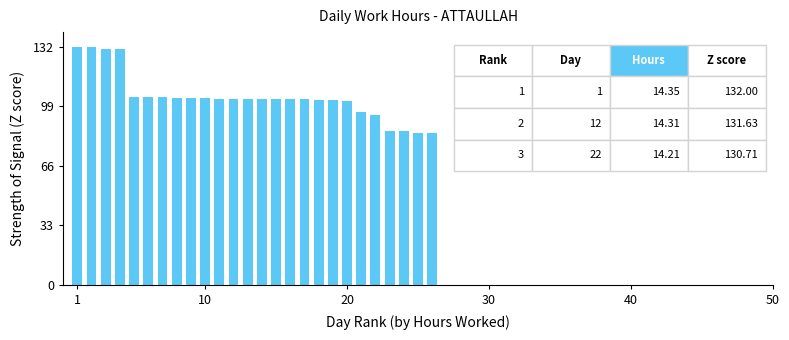

What is the sum of all values?

2703.4